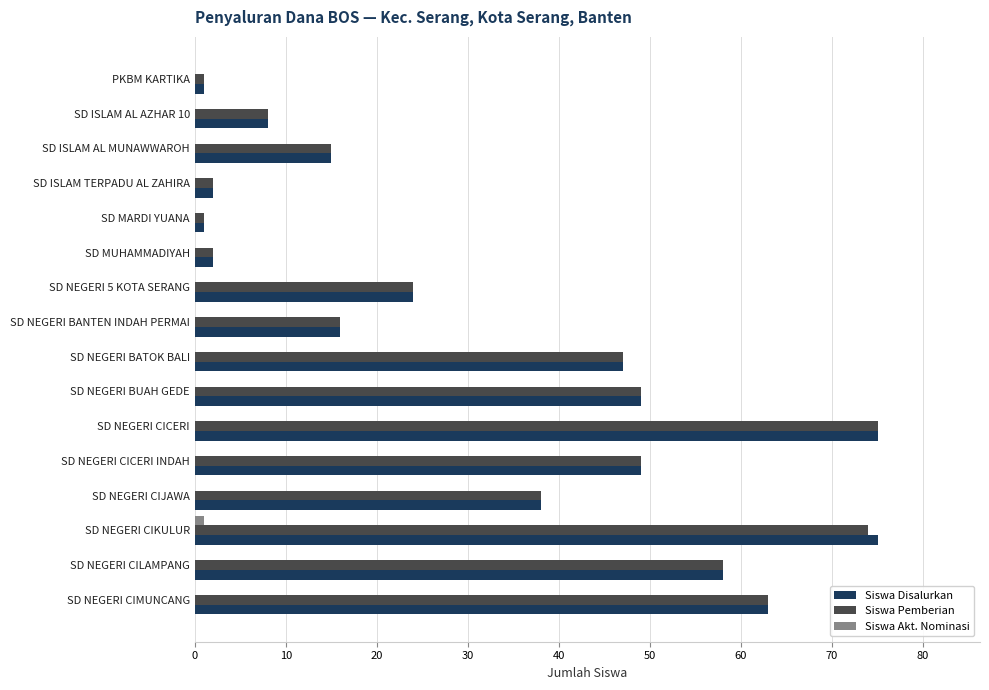

The Siswa Pemberian series shows 26 at SD NEGERI BATOK BALI. True or false?

False